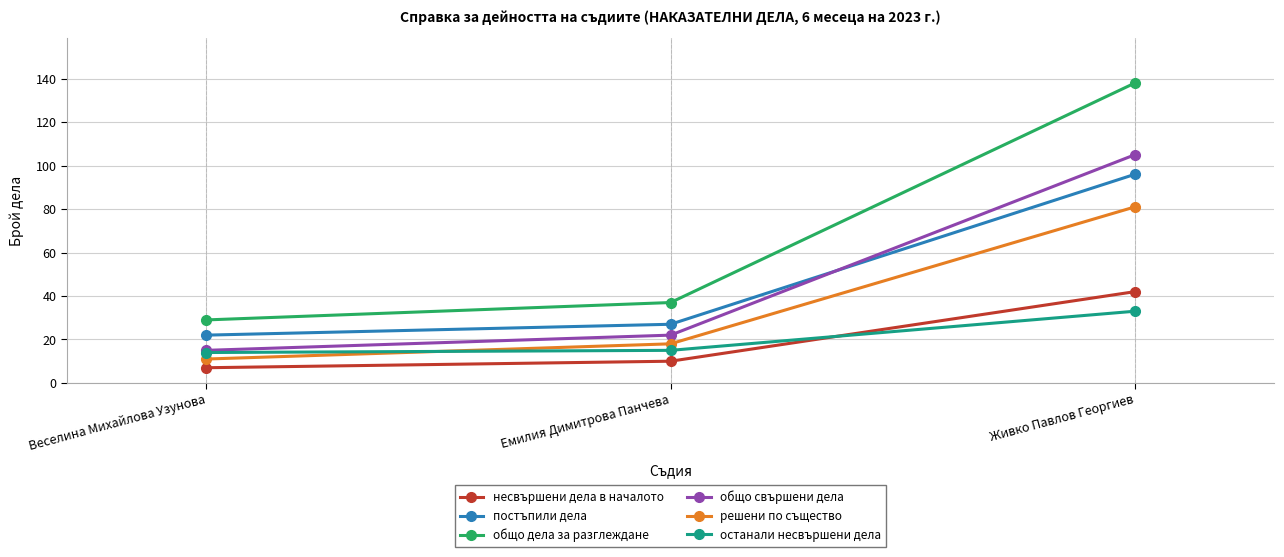

What is the difference between the maximum and second lowest values in the общо дела за разглеждане series?

101